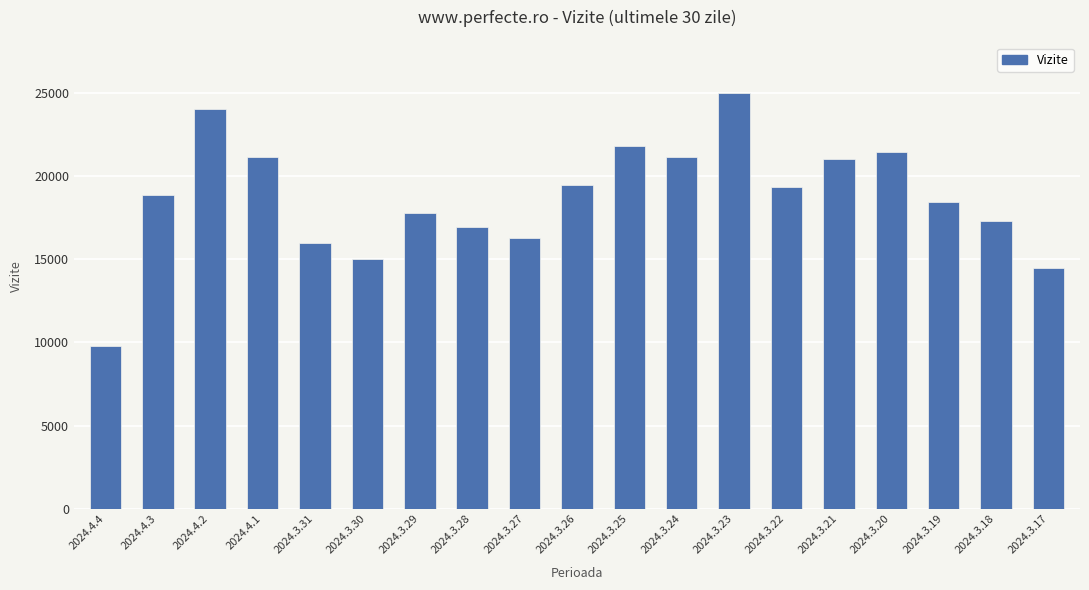

What position from the left is 2024.3.25?

11